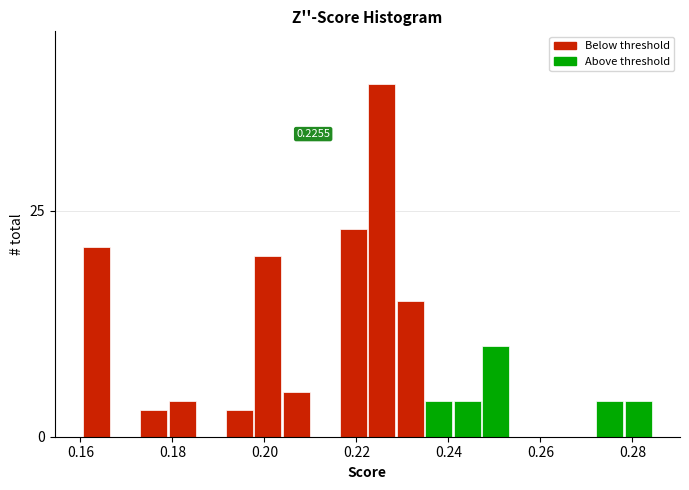

Around what value on the x-axis is the tallest bar? Give the approximate position of its centre, as read against the axis.

0.226